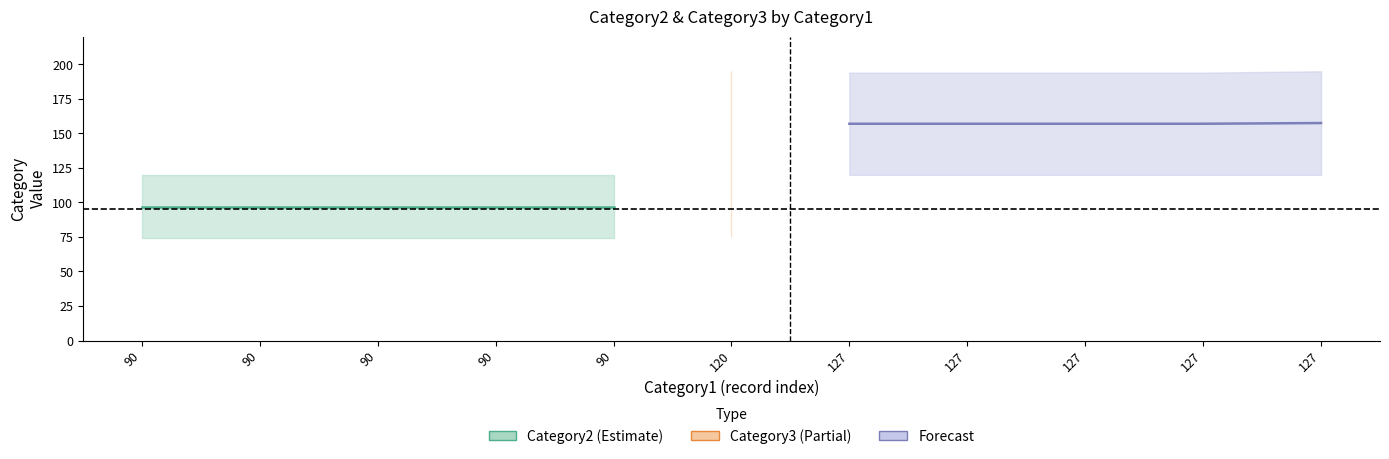

How many data points does each series have?

11